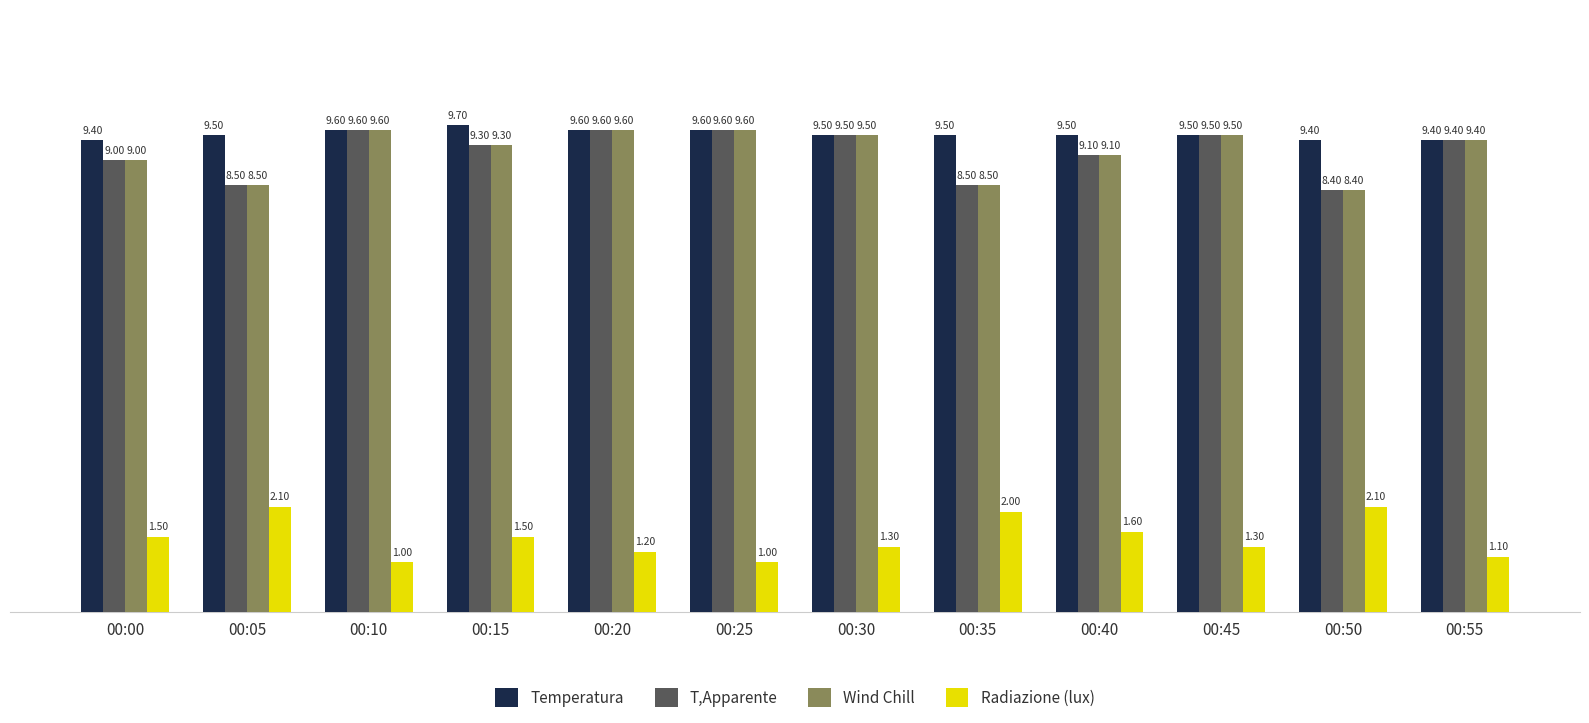

How many categories are shown in the chart?

12